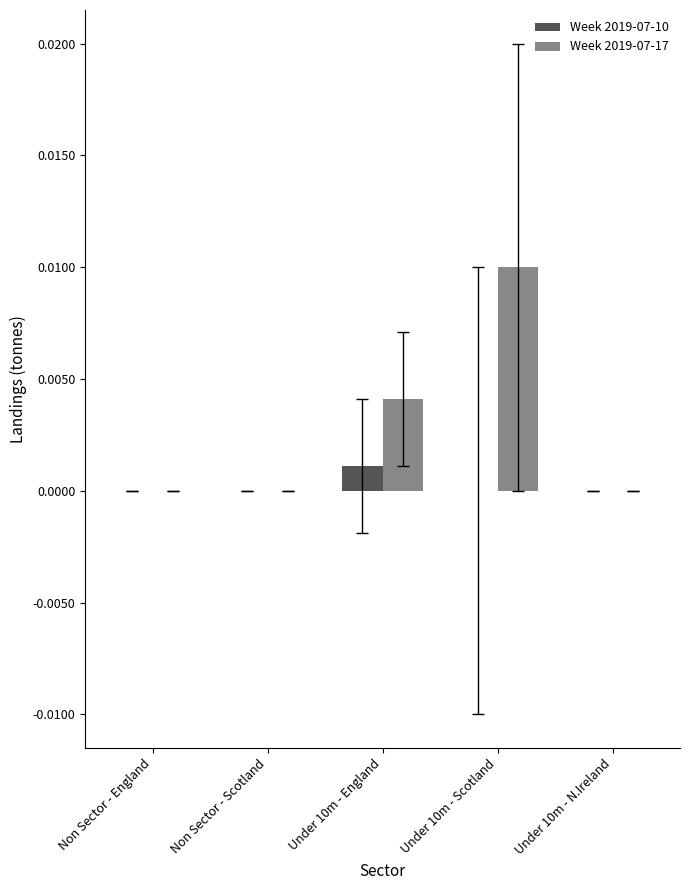

Which series has the largest total across all categories?

Week 2019-07-17